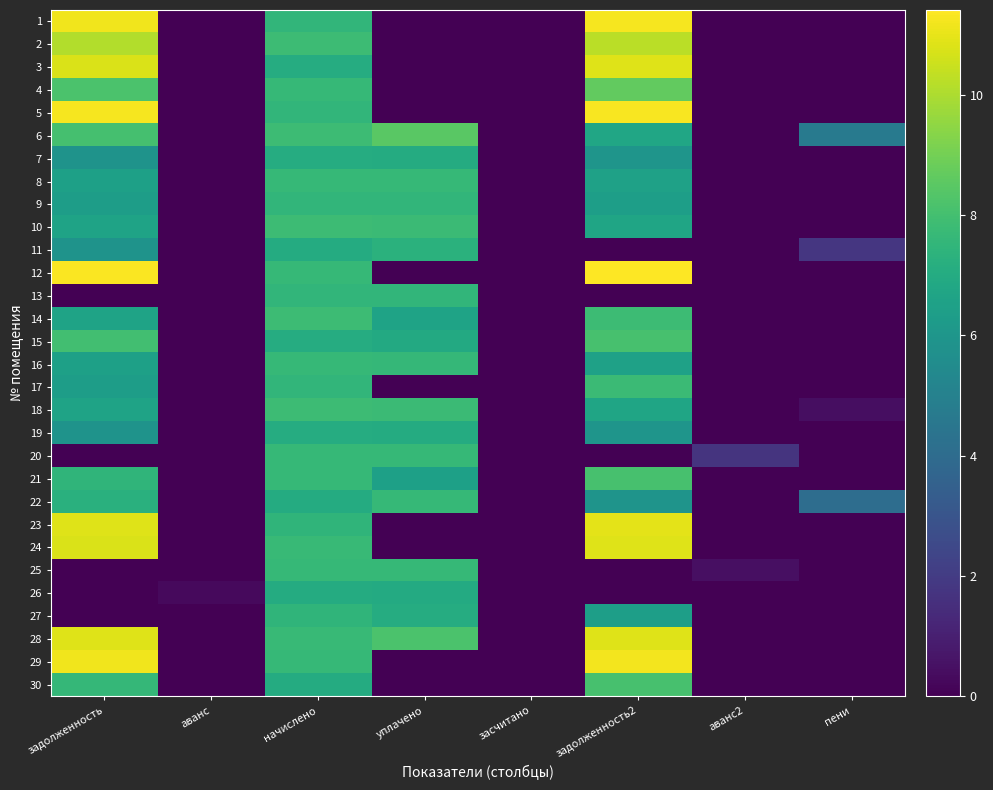

Reading left to right, transcribe all the data shown in this chart.

1: задолженность=11.2	аванс=0.0	начислено=7.5	уплачено=0.0	засчитано=0.0	задолженность2=11.2	аванс2=0.0	пени=0.0
2: задолженность=10.1	аванс=0.0	начислено=7.8	уплачено=0.0	засчитано=0.0	задолженность2=10.2	аванс2=0.0	пени=0.0
3: задолженность=10.8	аванс=0.0	начислено=7.1	уплачено=0.0	засчитано=0.0	задолженность2=10.8	аванс2=0.0	пени=0.0
4: задолженность=8.2	аванс=0.0	начислено=7.7	уплачено=0.0	засчитано=0.0	задолженность2=8.7	аванс2=0.0	пени=0.0
5: задолженность=11.2	аванс=0.0	начислено=7.5	уплачено=0.0	засчитано=0.0	задолженность2=11.3	аванс2=0.0	пени=0.0
6: задолженность=8.1	аванс=0.0	начислено=7.8	уплачено=8.5	засчитано=0.0	задолженность2=6.7	аванс2=0.0	пени=4.7
7: задолженность=5.9	аванс=0.0	начислено=7.0	уплачено=7.0	засчитано=0.0	задолженность2=5.9	аванс2=0.0	пени=0.0
8: задолженность=6.5	аванс=0.0	начислено=7.6	уплачено=7.6	засчитано=0.0	задолженность2=6.6	аванс2=0.0	пени=0.0
9: задолженность=6.4	аванс=0.0	начислено=7.5	уплачено=7.5	засчитано=0.0	задолженность2=6.4	аванс2=0.0	пени=0.0
10: задолженность=6.6	аванс=0.0	начислено=7.8	уплачено=7.8	засчитано=0.0	задолженность2=6.7	аванс2=0.0	пени=0.0
11: задолженность=5.9	аванс=0.0	начислено=7.0	уплачено=7.3	засчитано=0.0	задолженность2=0.0	аванс2=0.0	пени=1.8
12: задолженность=11.3	аванс=0.0	начислено=7.6	уплачено=0.0	засчитано=0.0	задолженность2=11.4	аванс2=0.0	пени=0.0
13: задолженность=0.0	аванс=0.0	начислено=7.5	уплачено=7.5	засчитано=0.0	задолженность2=0.0	аванс2=0.0	пени=0.0
14: задолженность=6.6	аванс=0.0	начислено=7.8	уплачено=6.6	засчитано=0.0	задолженность2=7.8	аванс2=0.0	пени=0.0
15: задолженность=8.0	аванс=0.0	начислено=7.0	уплачено=6.9	засчитано=0.0	задолженность2=8.1	аванс2=0.0	пени=0.0
16: задолженность=6.5	аванс=0.0	начислено=7.6	уплачено=7.6	засчитано=0.0	задолженность2=6.5	аванс2=0.0	пени=0.0
17: задолженность=6.3	аванс=0.0	начислено=7.5	уплачено=0.0	засчитано=0.0	задолженность2=7.8	аванс2=0.0	пени=0.0
18: задолженность=6.6	аванс=0.0	начислено=7.8	уплачено=7.8	засчитано=0.0	задолженность2=6.7	аванс2=0.0	пени=0.4
19: задолженность=5.9	аванс=0.0	начислено=7.0	уплачено=7.0	засчитано=0.0	задолженность2=6.0	аванс2=0.0	пени=0.0
20: задолженность=0.0	аванс=0.0	начислено=7.6	уплачено=7.6	засчитано=0.0	задолженность2=0.0	аванс2=1.7	пени=0.0
21: задолженность=7.5	аванс=0.0	начислено=7.7	уплачено=6.5	засчитано=0.0	задолженность2=8.1	аванс2=0.0	пени=0.0
22: задолженность=7.2	аванс=0.0	начислено=7.0	уплачено=7.6	засчитано=0.0	задолженность2=5.9	аванс2=0.0	пени=4.1
23: задолженность=10.9	аванс=0.0	начислено=7.5	уплачено=0.0	засчитано=0.0	задолженность2=10.9	аванс2=0.0	пени=0.0
24: задолженность=10.8	аванс=0.0	начислено=7.7	уплачено=0.0	засчитано=0.0	задолженность2=10.9	аванс2=0.0	пени=0.0
25: задолженность=0.0	аванс=0.0	начислено=7.7	уплачено=7.7	засчитано=0.0	задолженность2=0.0	аванс2=0.5	пени=0.0
26: задолженность=0.0	аванс=0.3	начислено=7.0	уплачено=7.0	засчитано=0.0	задолженность2=0.0	аванс2=0.0	пени=0.0
27: задолженность=0.0	аванс=0.0	начислено=7.5	уплачено=7.1	засчитано=0.0	задолженность2=6.4	аванс2=0.0	пени=0.0
28: задолженность=10.9	аванс=0.0	начислено=7.7	уплачено=8.2	засчитано=0.0	задолженность2=10.9	аванс2=0.0	пени=0.0
29: задолженность=11.1	аванс=0.0	начислено=7.7	уплачено=0.0	засчитано=0.0	задолженность2=11.2	аванс2=0.0	пени=0.0
30: задолженность=7.6	аванс=0.0	начислено=7.0	уплачено=0.0	засчитано=0.0	задолженность2=8.1	аванс2=0.0	пени=0.0